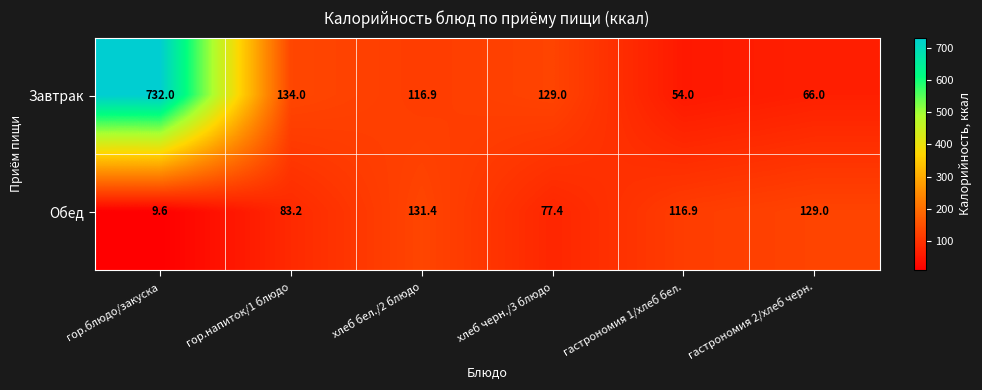

Reading left to right, what are all the values shown in this chart?

Завтрак: 732.0	134.0	116.9	129.0	54.0	66.0
Обед: 9.6	83.2	131.4	77.4	116.9	129.0